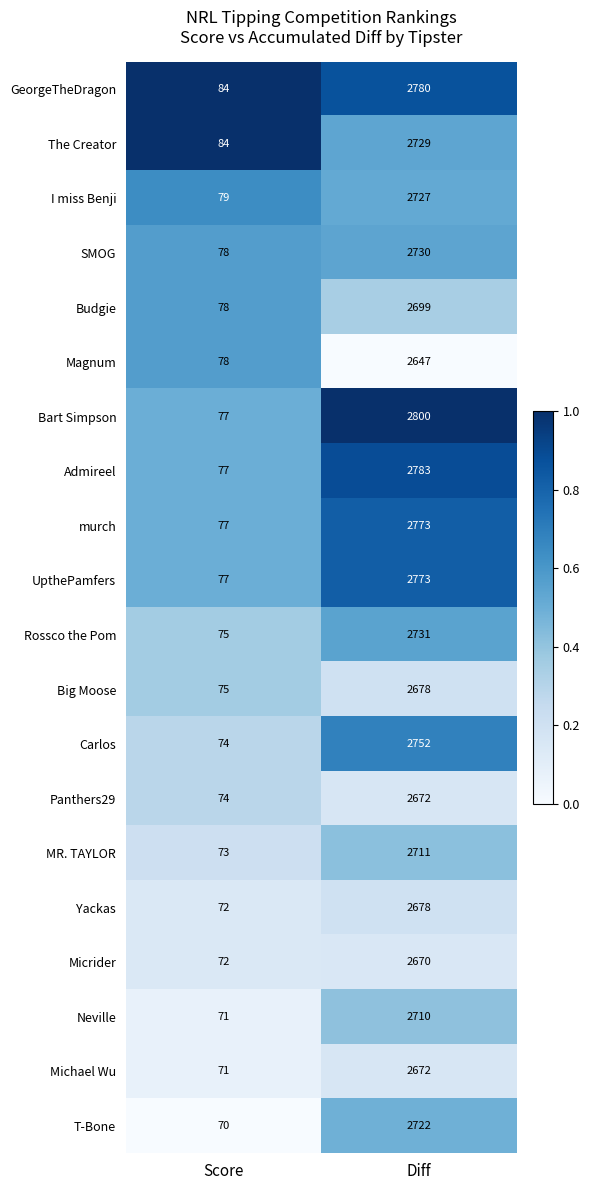

Is it true that Budgie equals 3871 at Diff?

False